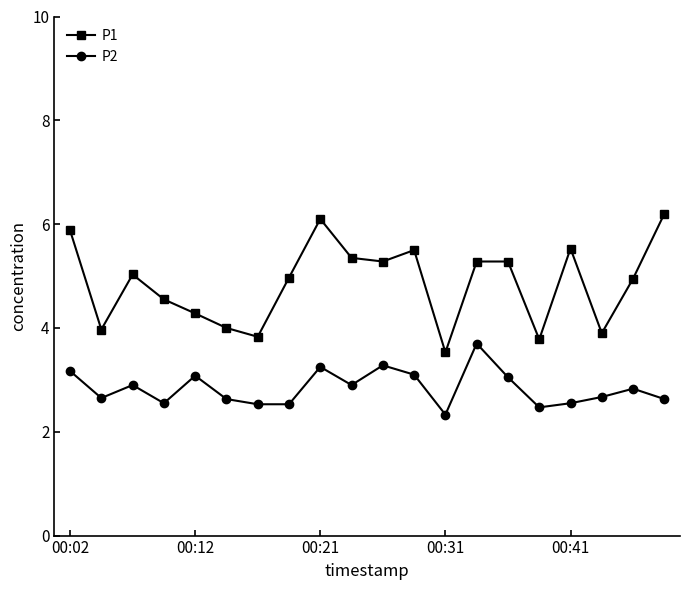

Which series has the largest total across all categories?

P1